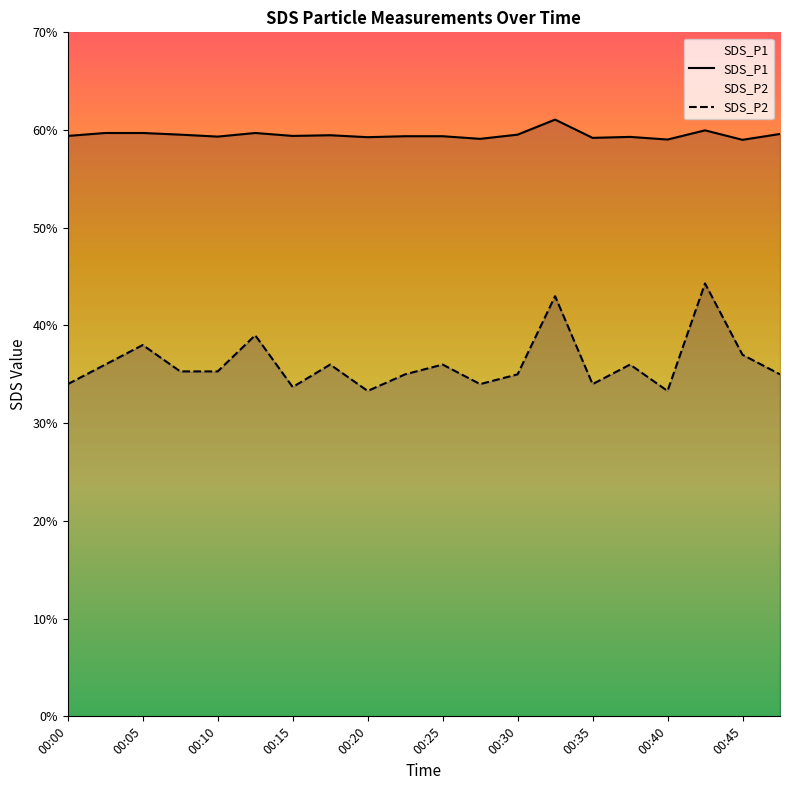

How many interior local peaks does the SDS_P1 series have?

5